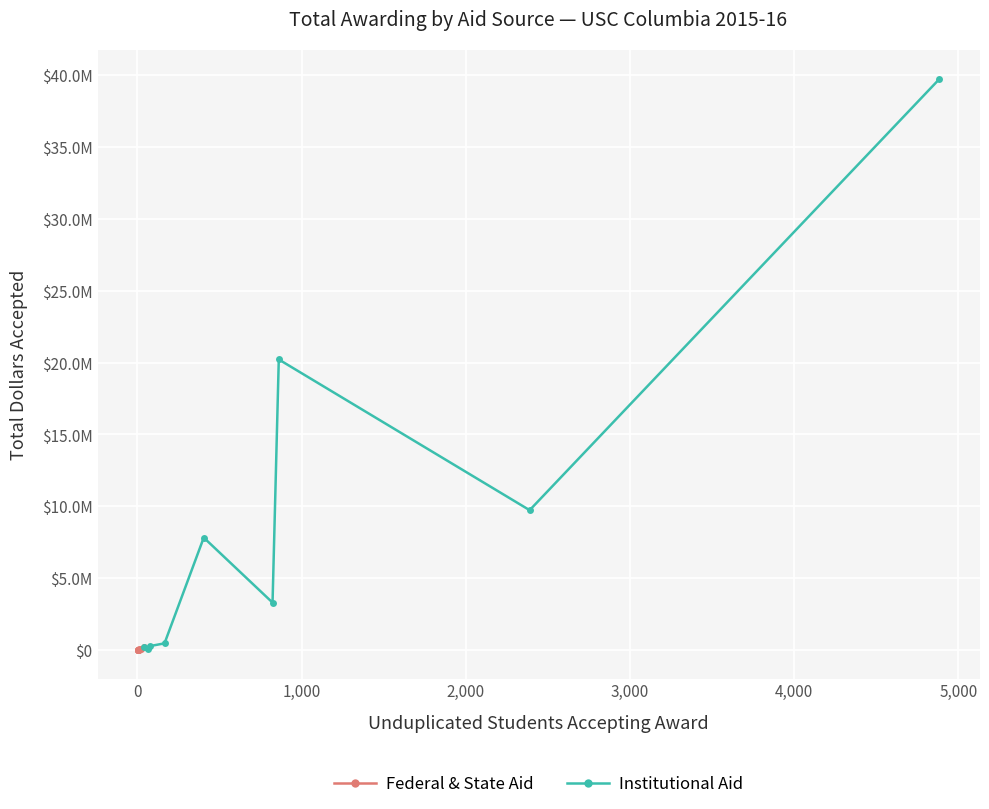

What is the value of the Institutional Aid point at the 4th from the left?

470583.0